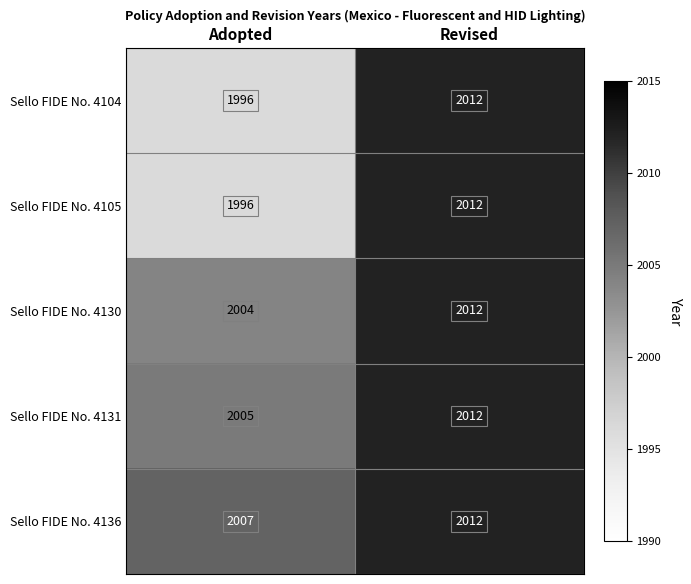

Reading left to right, transcribe all the data shown in this chart.

Sello FIDE No. 4104: Adopted=1996	Revised=2012
Sello FIDE No. 4105: Adopted=1996	Revised=2012
Sello FIDE No. 4130: Adopted=2004	Revised=2012
Sello FIDE No. 4131: Adopted=2005	Revised=2012
Sello FIDE No. 4136: Adopted=2007	Revised=2012